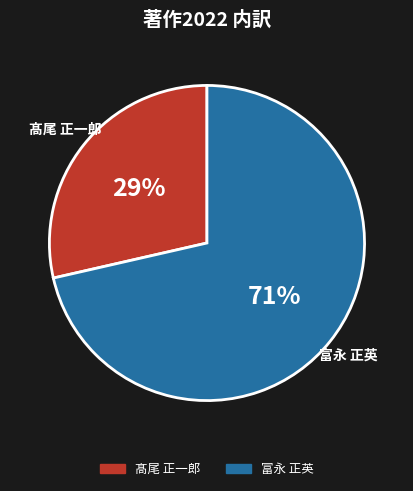

How many slices are in this pie chart?

2